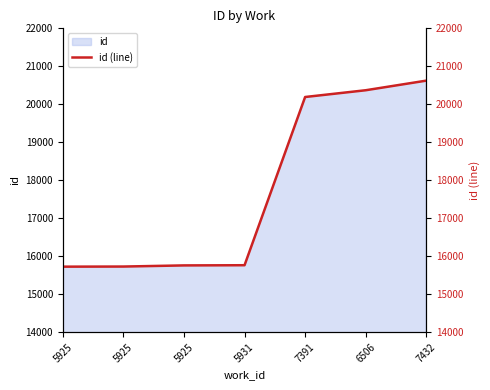

The chart shows a value of 3941 at 5931. True or false?

False